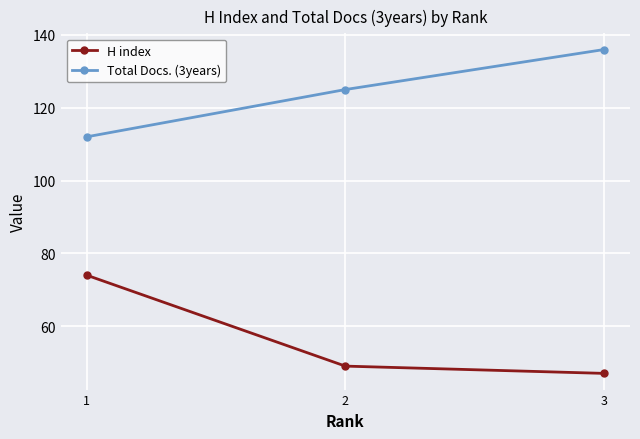

List the series in order of their overall mean, highest first.

Total Docs. (3years), H index